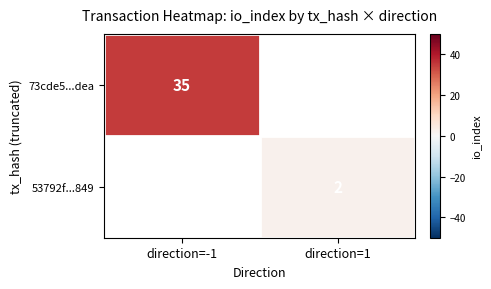

Is the value of 53792f...849 at direction=1 greater than the value of 73cde5...dea at direction=-1?

No